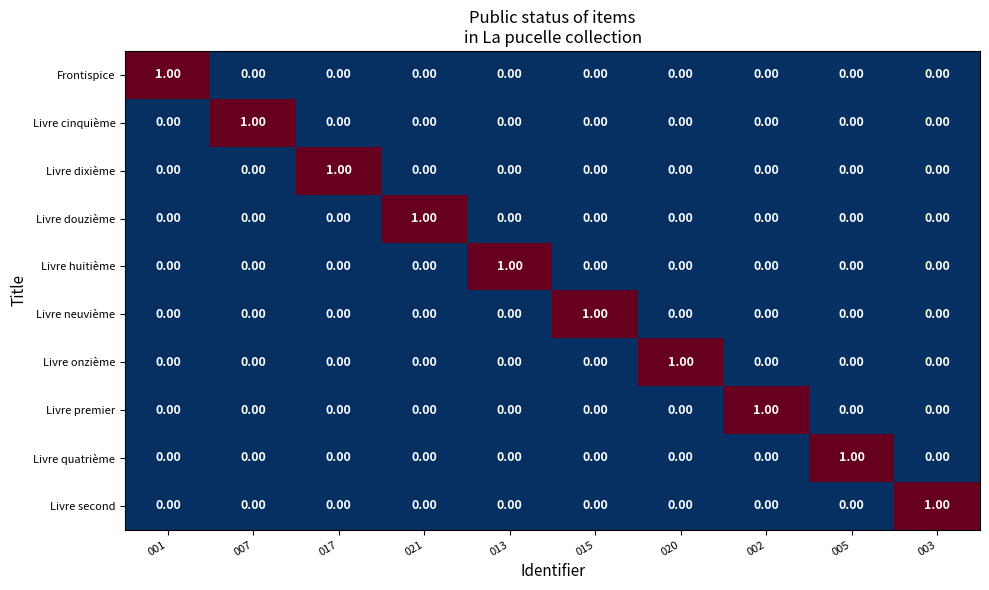

What is the maximum value shown in the chart?

1